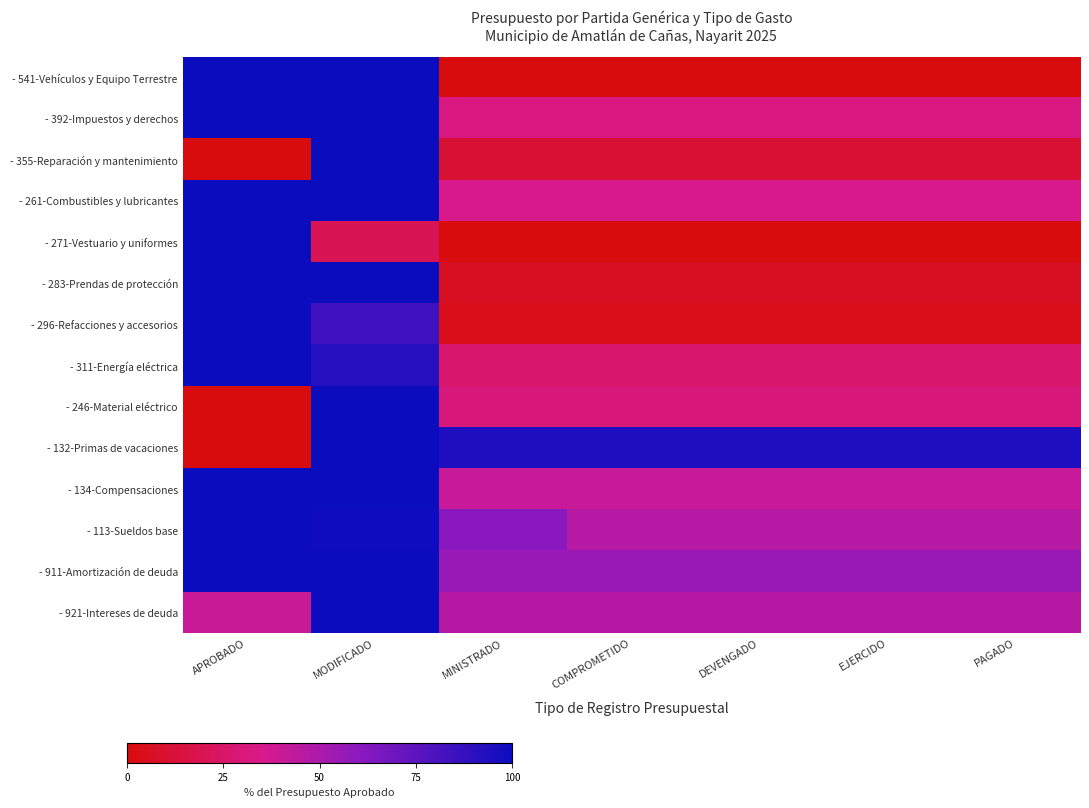

At how many categories does at least one series exceed 90?

7